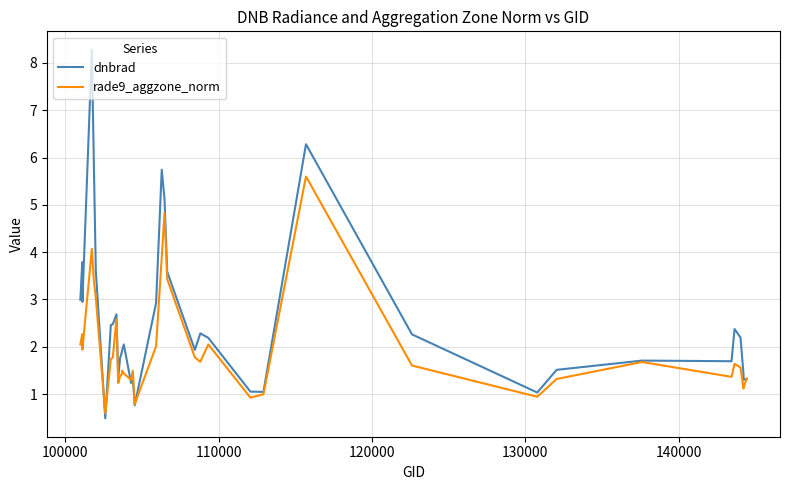

Does the chart display data point markers on the line(s)?

No